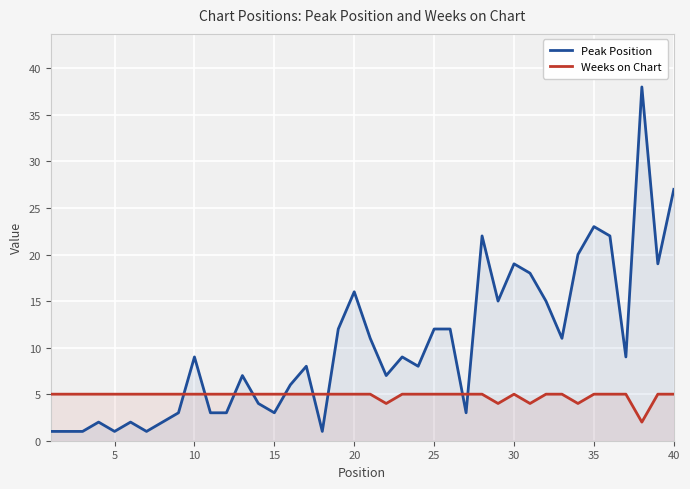

Rank the series by their average value, from lowest to highest.

Weeks on Chart, Peak Position